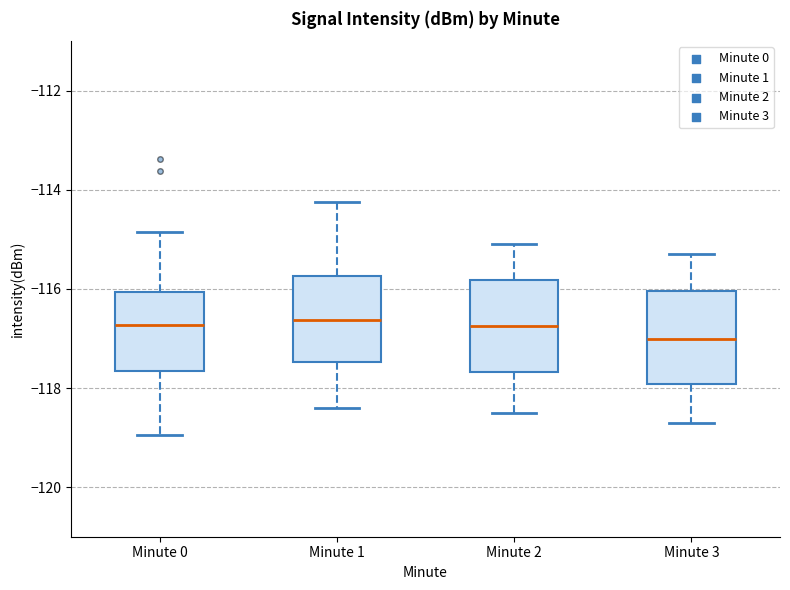

Where does the median line of the box for Minute 0 sit on the y-axis? The values are not printed on the chart, so give them approximately, as read against the axis.

-116.8